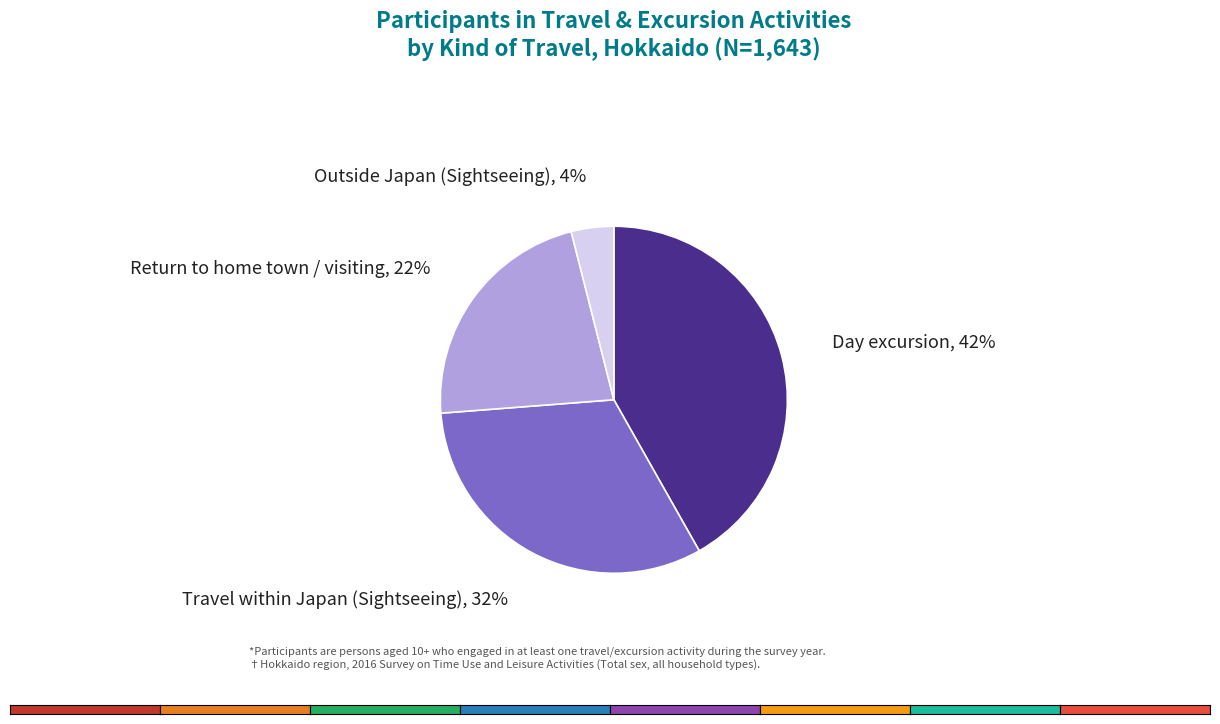

To the nearest percent, what is the average slice percentage?

25%